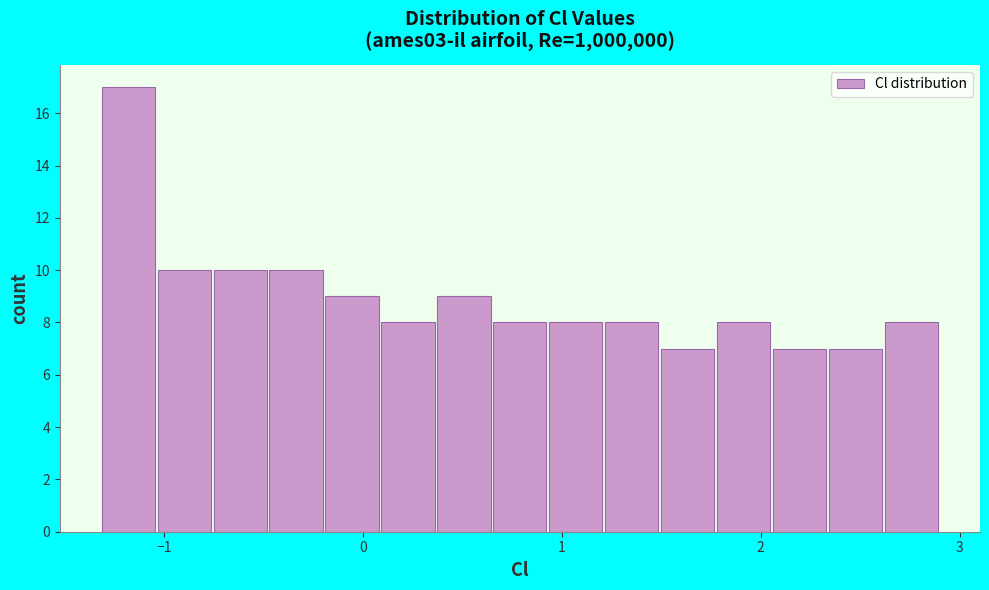

Read against the x-axis, roughly where is the centre of the tallest bar?

-1.2